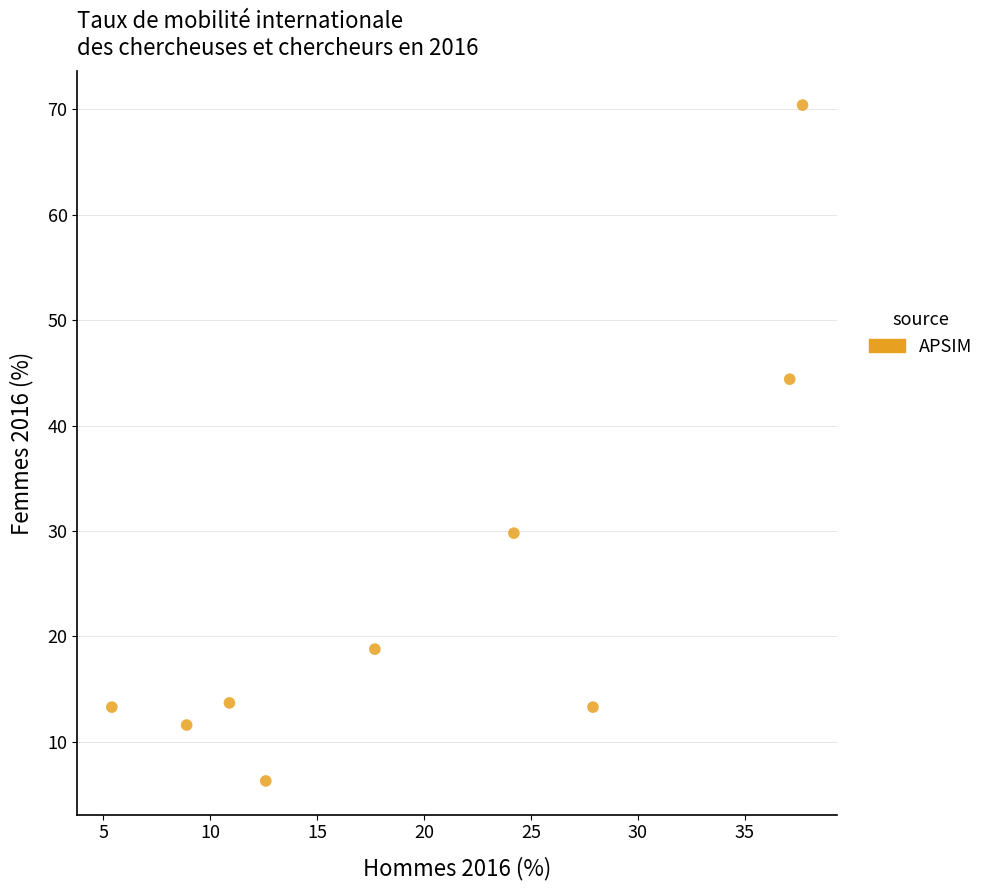

What Y value in the scatter plot is closest to 38?

44.4